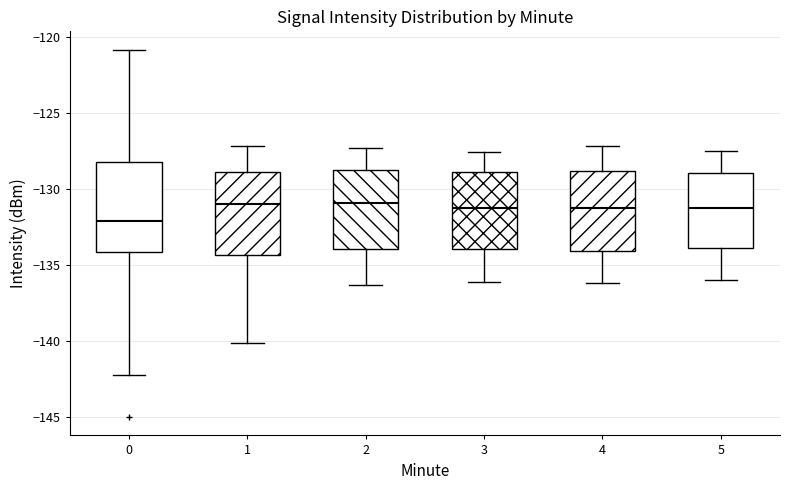

Reading left to right, transcribe this box plot: for each box, give where its median line is, the range the box spans, and where its two whiskers end, as read against the y-axis. The values are not printed on the chart, so give them approximately, as read against the axis.

0: median -132.0, box -134.0 to -128.0, whiskers -142.0 to -121.0
1: median -131.0, box -134.5 to -129.0, whiskers -140.0 to -127.0
2: median -131.0, box -134.0 to -129.0, whiskers -136.5 to -127.5
3: median -131.0, box -134.0 to -129.0, whiskers -136.0 to -127.5
4: median -131.0, box -134.0 to -129.0, whiskers -136.0 to -127.0
5: median -131.0, box -134.0 to -129.0, whiskers -136.0 to -127.5